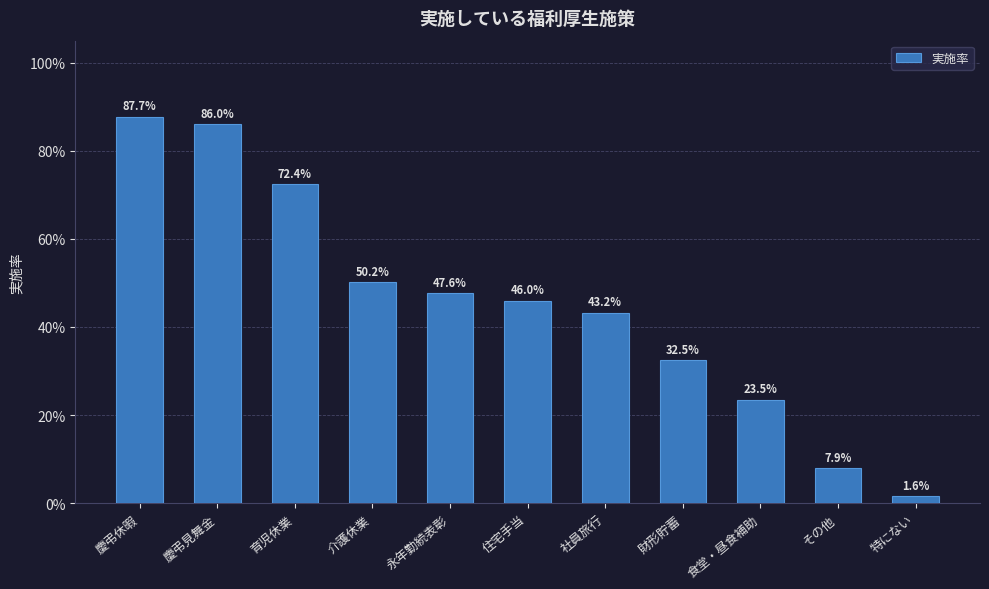

What value does the data have at 財形貯蓄?

0.3